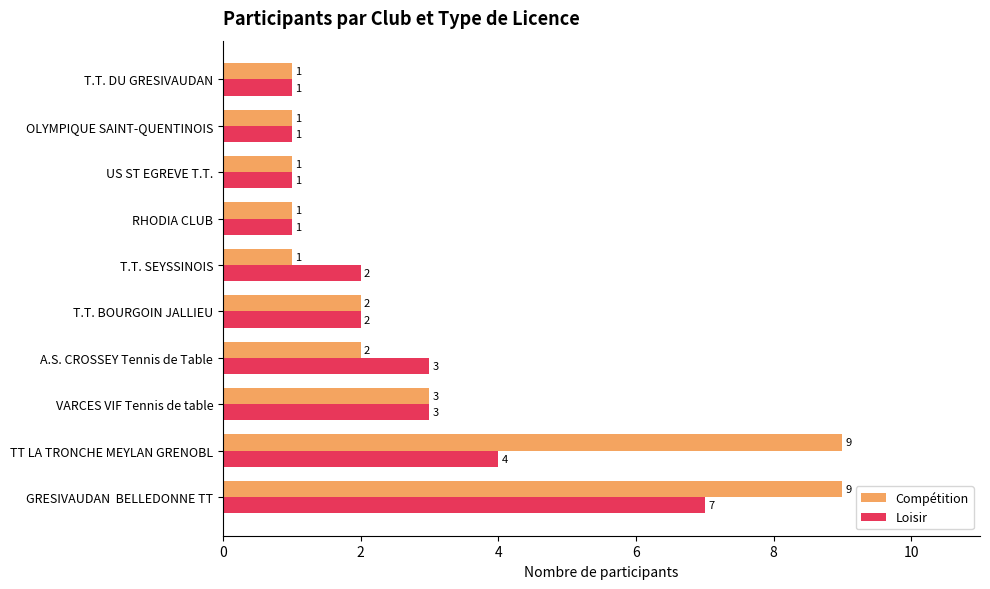

What is the approximate value of Compétition at VARCES VIF Tennis de table?

3